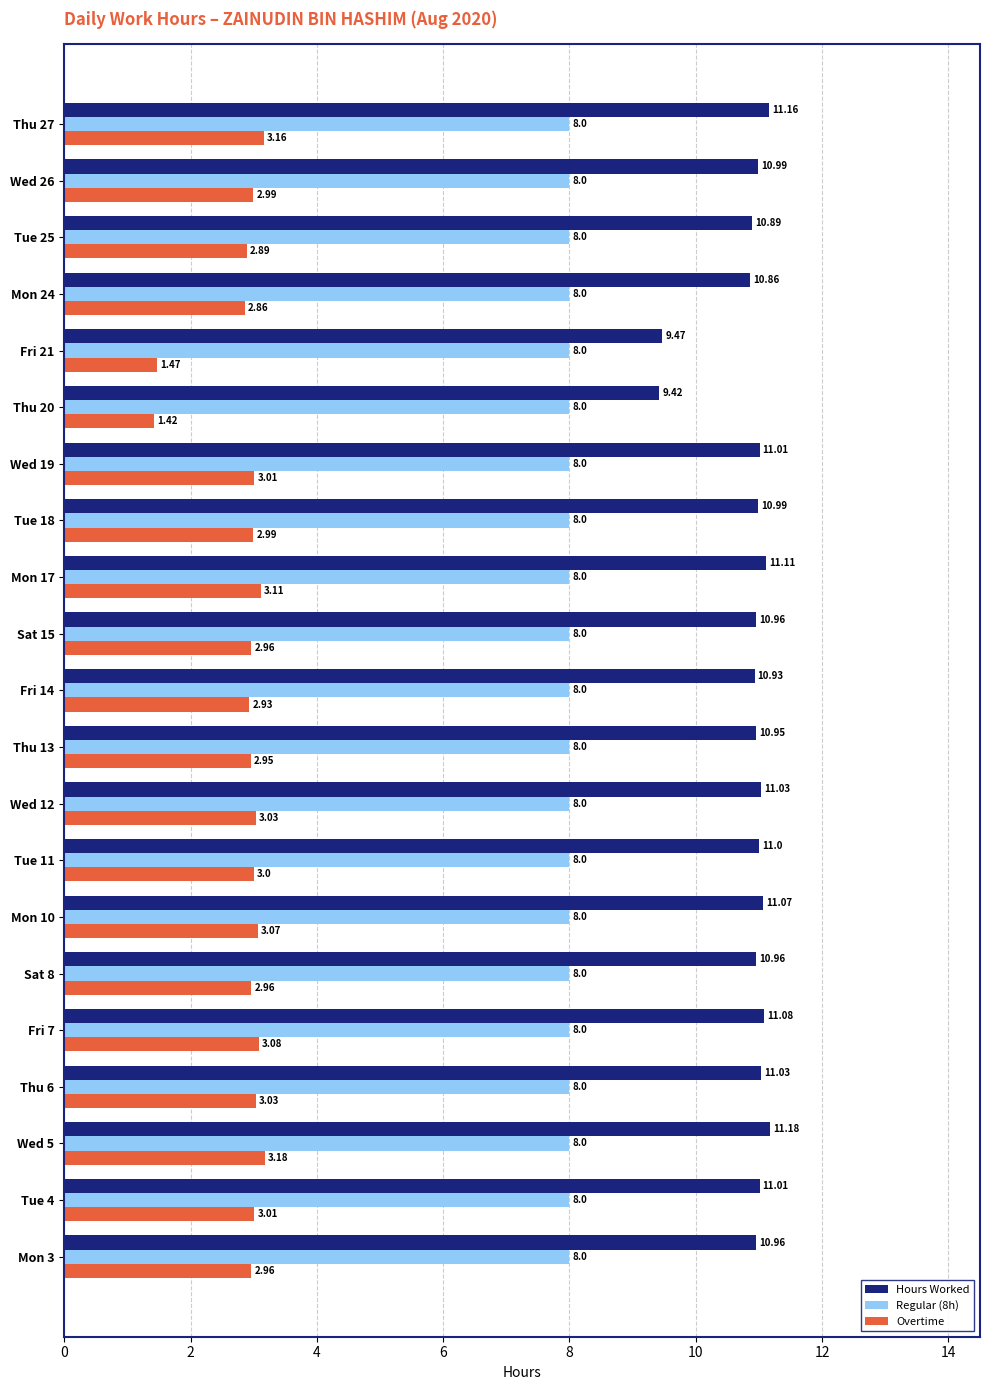

What is the difference between the second highest and second lowest values in the Hours Worked series?

1.7